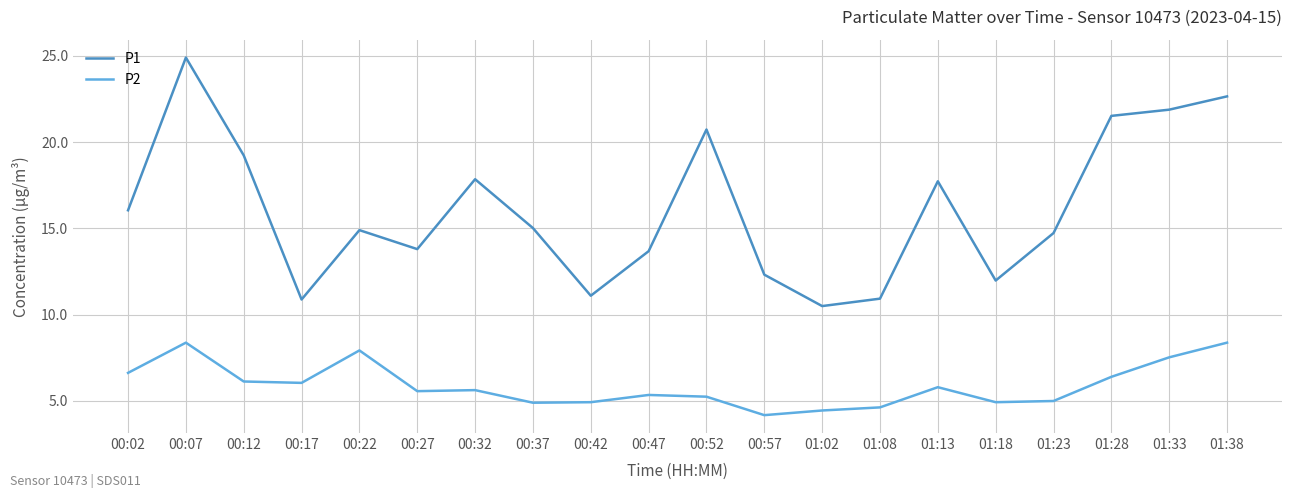

Which series has the largest range (max minus min)?

P1